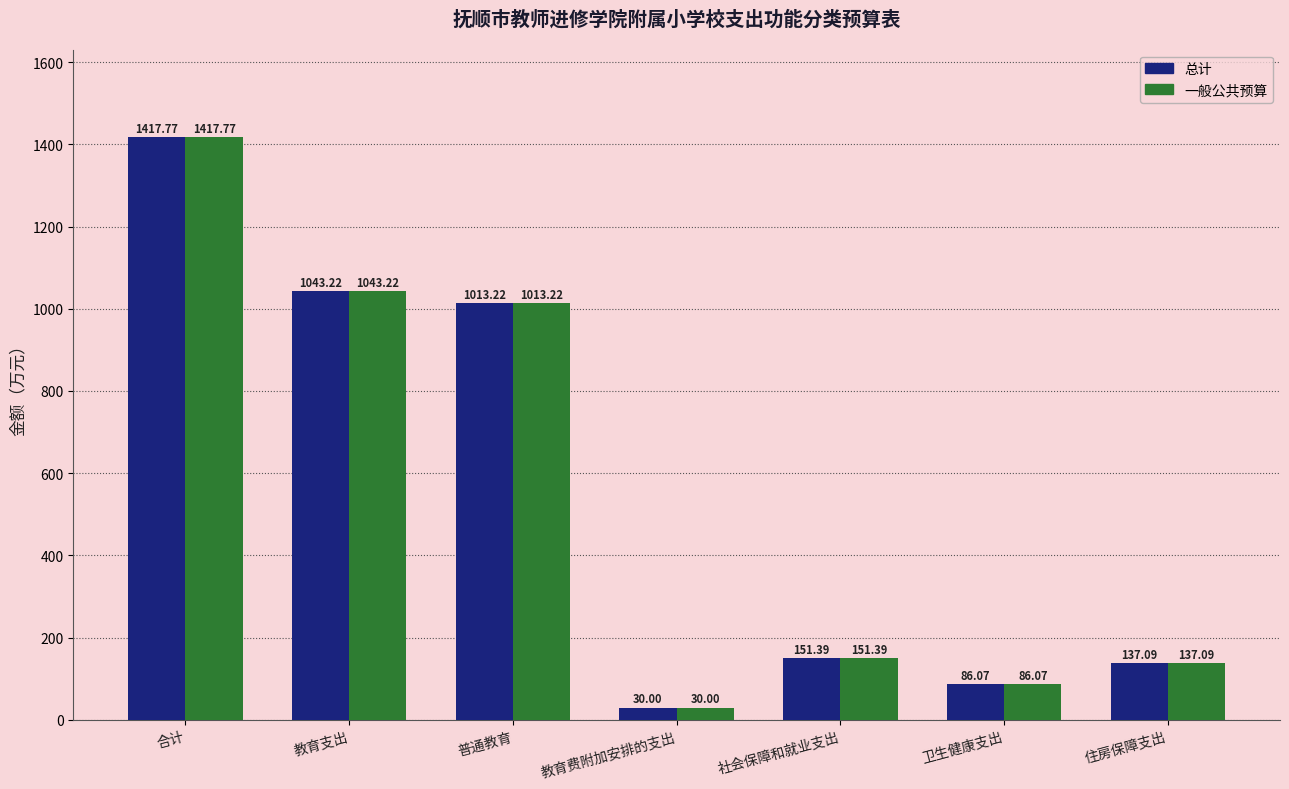

The value of 总计 at 普通教育 is 1013.2. True or false?

True